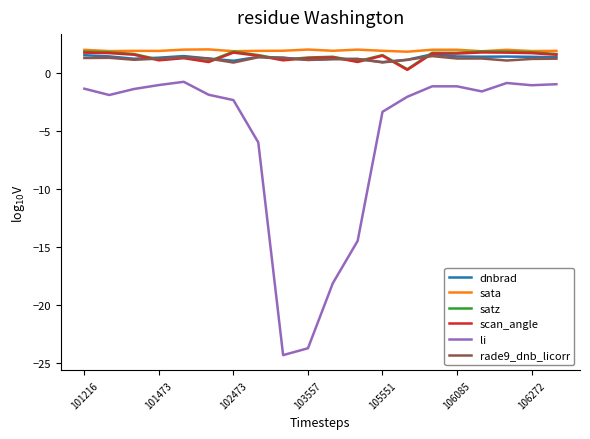

What is the maximum value for dnbrad?

1.6